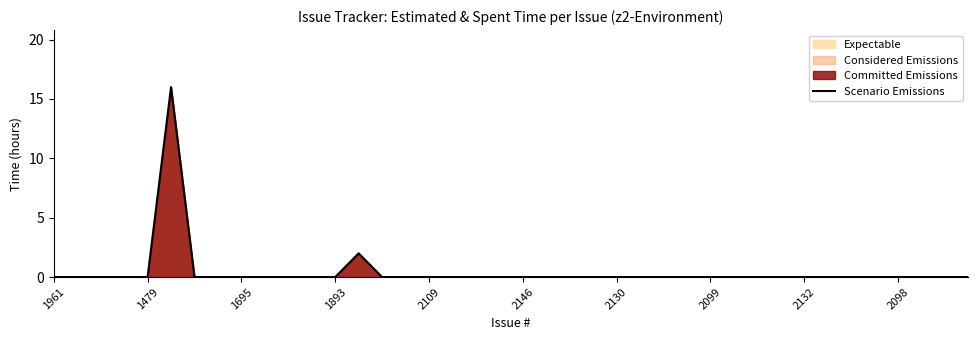

What is the highest value of the Scenario Emissions series?

16